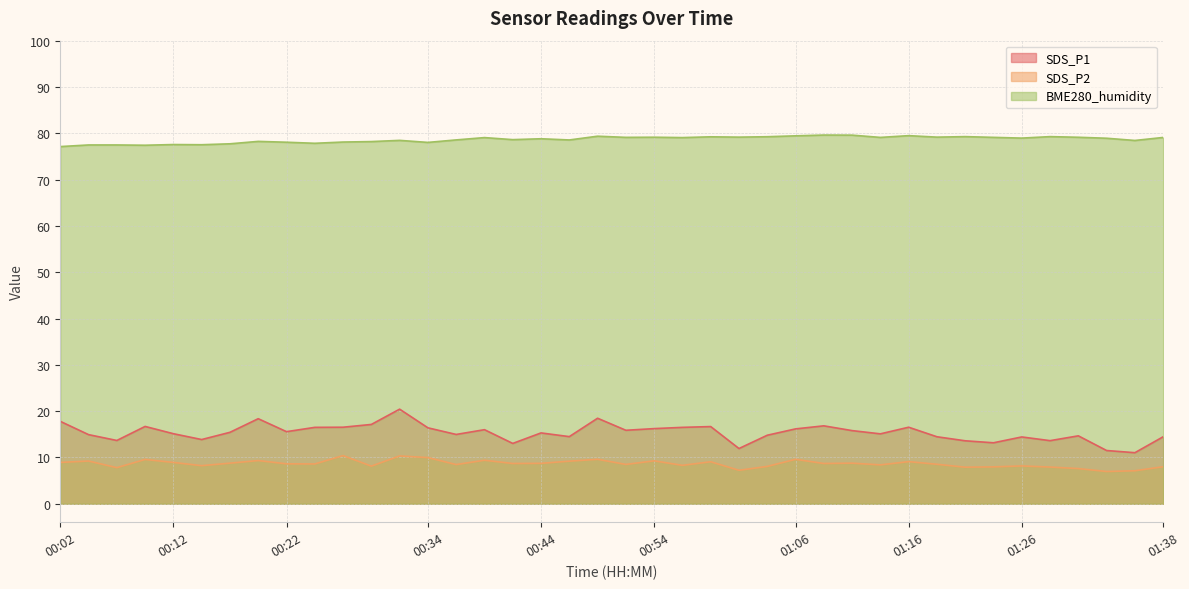

At which category does SDS_P1 reach its first local peak?

00:09